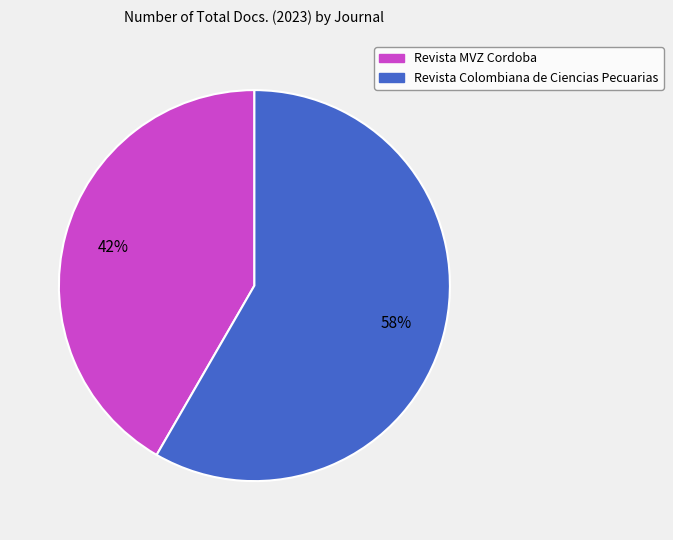

To the nearest percent, what percentage of the pie is Revista Colombiana de Ciencias Pecuarias?

58%